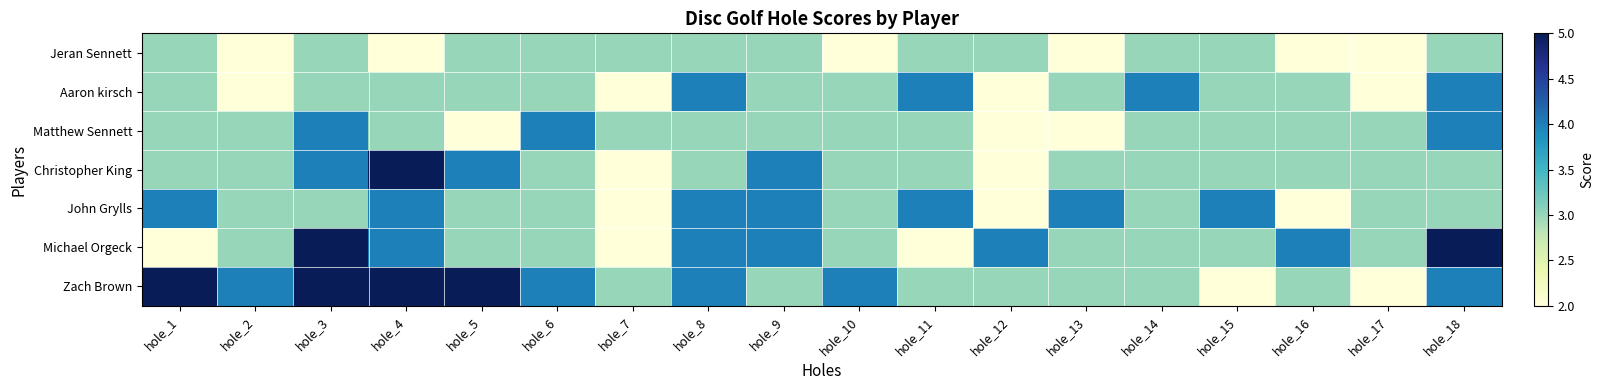

Reading right to left, what are all the values shown in this chart?

Jeran Sennett: hole_18=3	hole_17=2	hole_16=2	hole_15=3	hole_14=3	hole_13=2	hole_12=3	hole_11=3	hole_10=2	hole_9=3	hole_8=3	hole_7=3	hole_6=3	hole_5=3	hole_4=2	hole_3=3	hole_2=2	hole_1=3
Aaron kirsch: hole_18=4	hole_17=2	hole_16=3	hole_15=3	hole_14=4	hole_13=3	hole_12=2	hole_11=4	hole_10=3	hole_9=3	hole_8=4	hole_7=2	hole_6=3	hole_5=3	hole_4=3	hole_3=3	hole_2=2	hole_1=3
Matthew Sennett: hole_18=4	hole_17=3	hole_16=3	hole_15=3	hole_14=3	hole_13=2	hole_12=2	hole_11=3	hole_10=3	hole_9=3	hole_8=3	hole_7=3	hole_6=4	hole_5=2	hole_4=3	hole_3=4	hole_2=3	hole_1=3
Christopher King: hole_18=3	hole_17=3	hole_16=3	hole_15=3	hole_14=3	hole_13=3	hole_12=2	hole_11=3	hole_10=3	hole_9=4	hole_8=3	hole_7=2	hole_6=3	hole_5=4	hole_4=5	hole_3=4	hole_2=3	hole_1=3
John Grylls: hole_18=3	hole_17=3	hole_16=2	hole_15=4	hole_14=3	hole_13=4	hole_12=2	hole_11=4	hole_10=3	hole_9=4	hole_8=4	hole_7=2	hole_6=3	hole_5=3	hole_4=4	hole_3=3	hole_2=3	hole_1=4
Michael Orgeck: hole_18=5	hole_17=3	hole_16=4	hole_15=3	hole_14=3	hole_13=3	hole_12=4	hole_11=2	hole_10=3	hole_9=4	hole_8=4	hole_7=2	hole_6=3	hole_5=3	hole_4=4	hole_3=5	hole_2=3	hole_1=2
Zach Brown: hole_18=4	hole_17=2	hole_16=3	hole_15=2	hole_14=3	hole_13=3	hole_12=3	hole_11=3	hole_10=4	hole_9=3	hole_8=4	hole_7=3	hole_6=4	hole_5=5	hole_4=5	hole_3=5	hole_2=4	hole_1=5